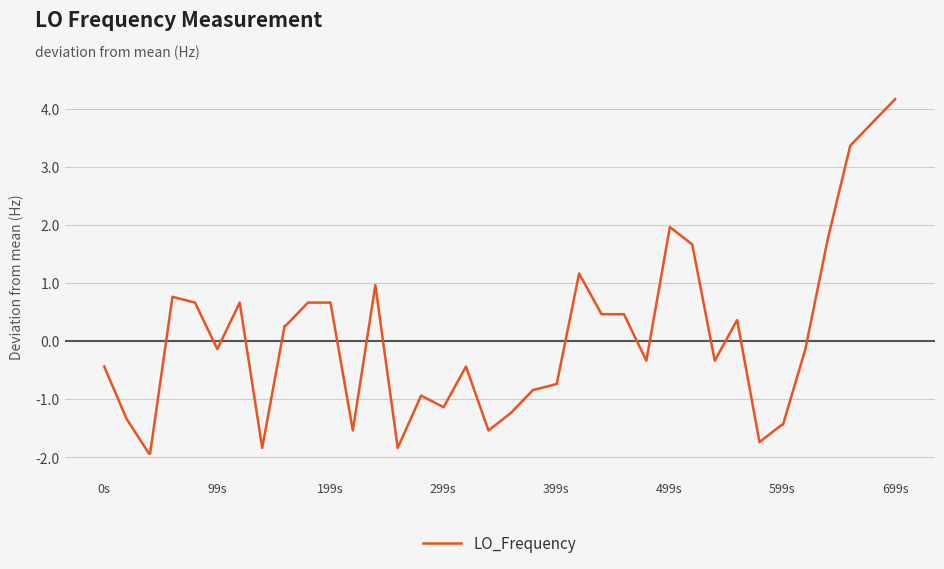

What is the difference between the maximum and minimum values?

6.1